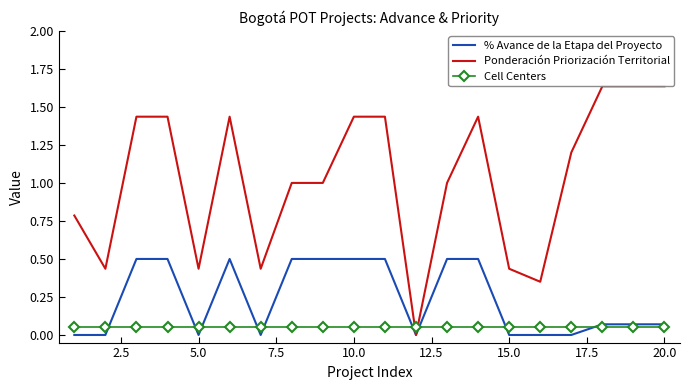

The value of % Avance de la Etapa del Proyecto at 15.0 is 0.3. True or false?

False